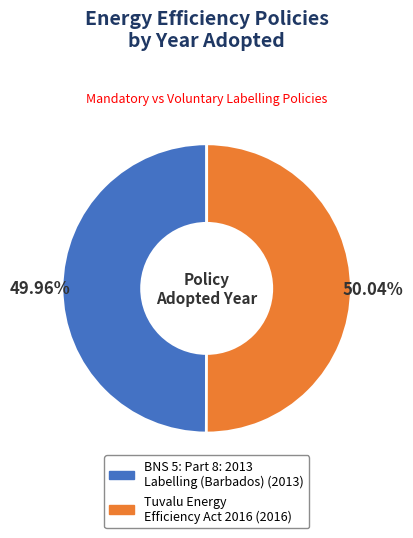

How many segments does this pie chart have?

2